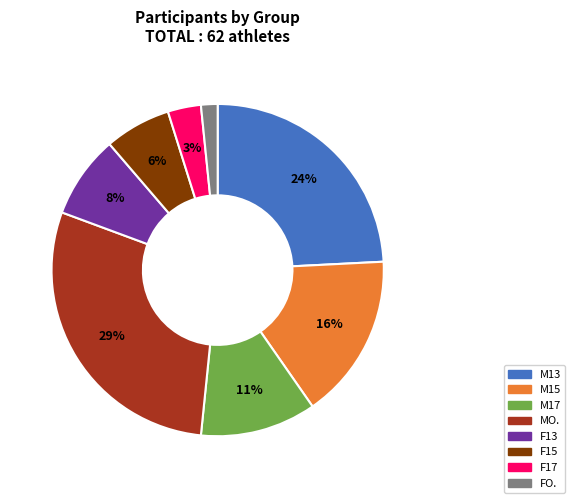

Count the number of slices in the pie.

8